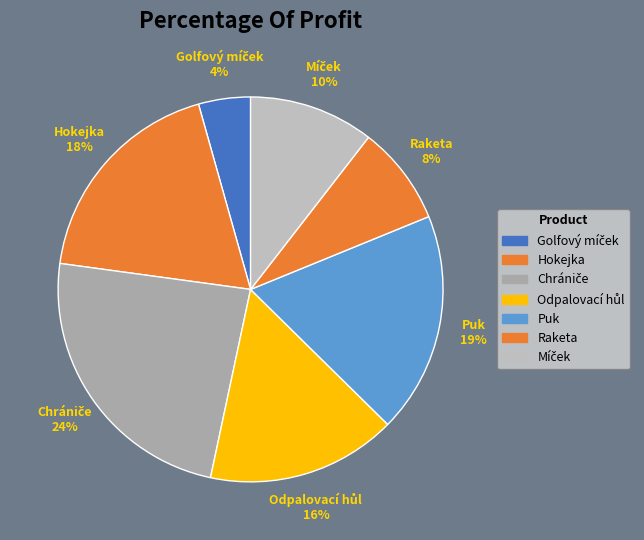

How many segments does this pie chart have?

7